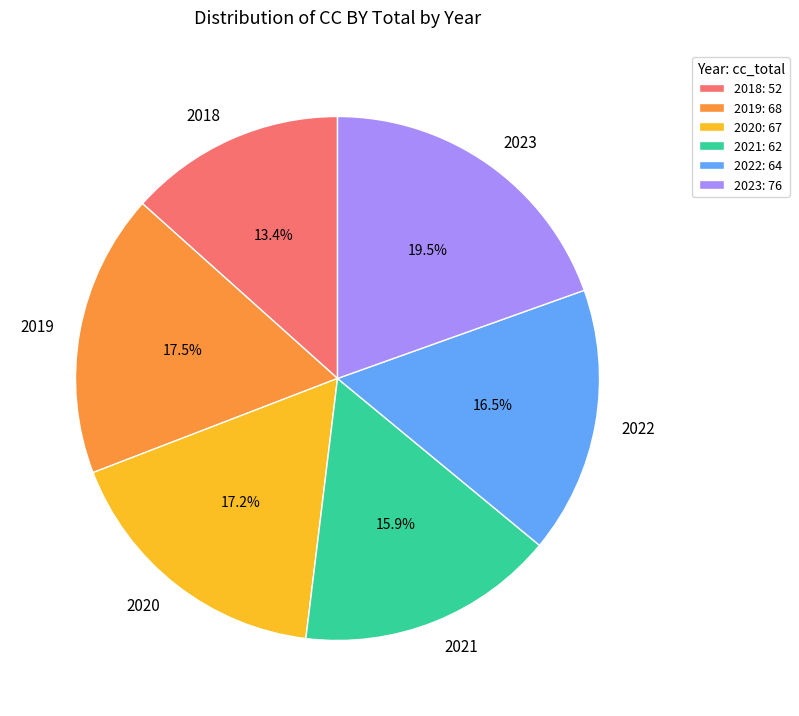

What portion of the pie excludes 2022?

83.5%